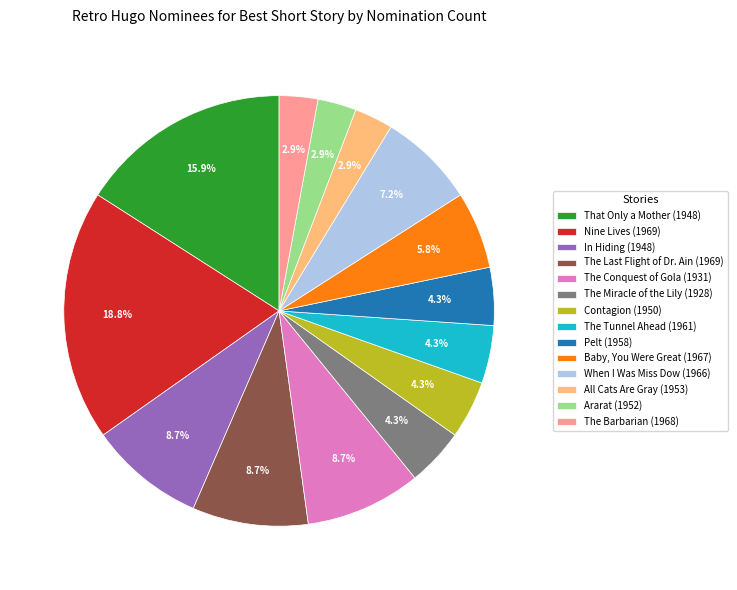

Is All Cats Are Gray (1953) the majority of the pie?

No